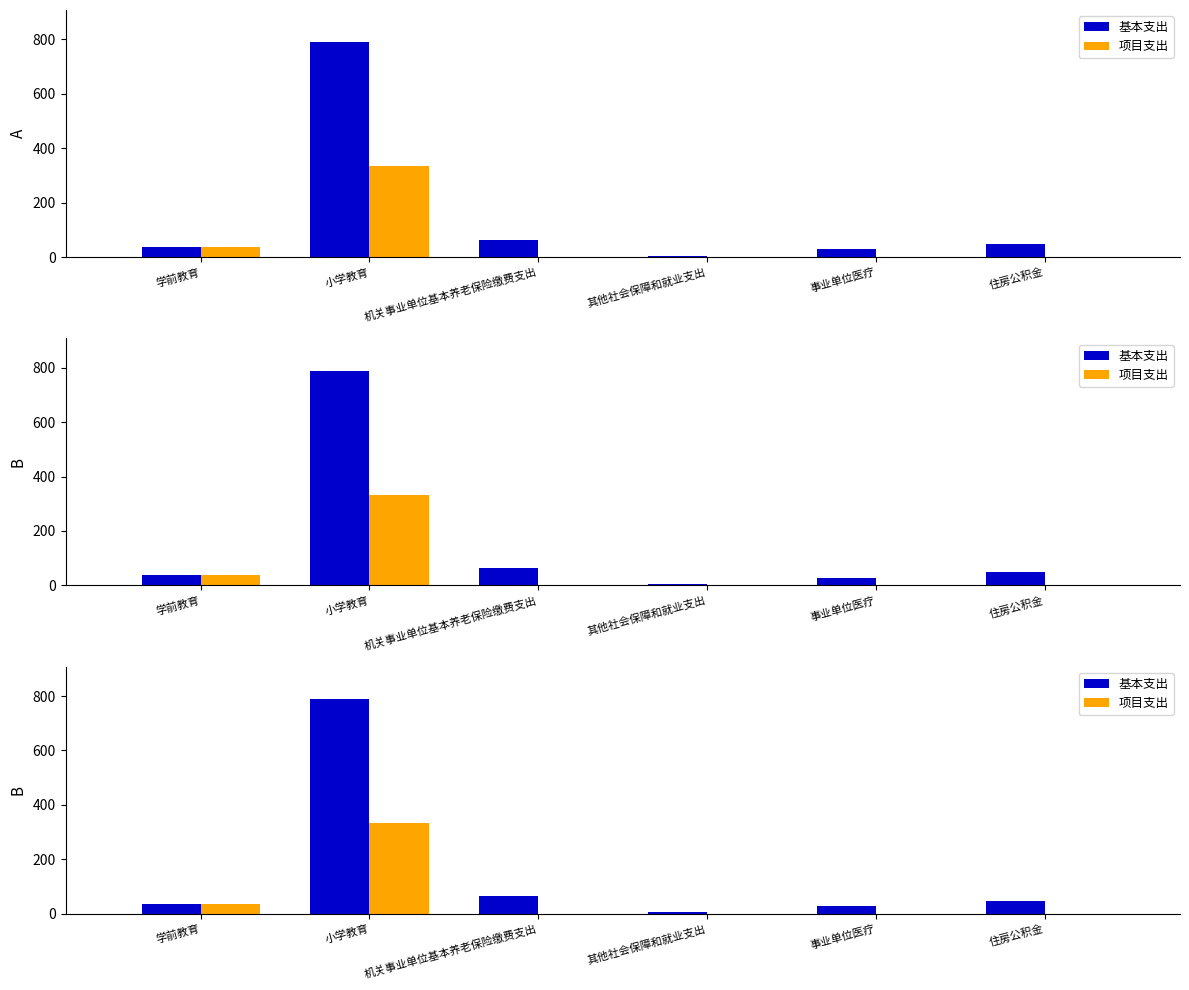

What are all the series names shown in the legend?

基本支出, 项目支出